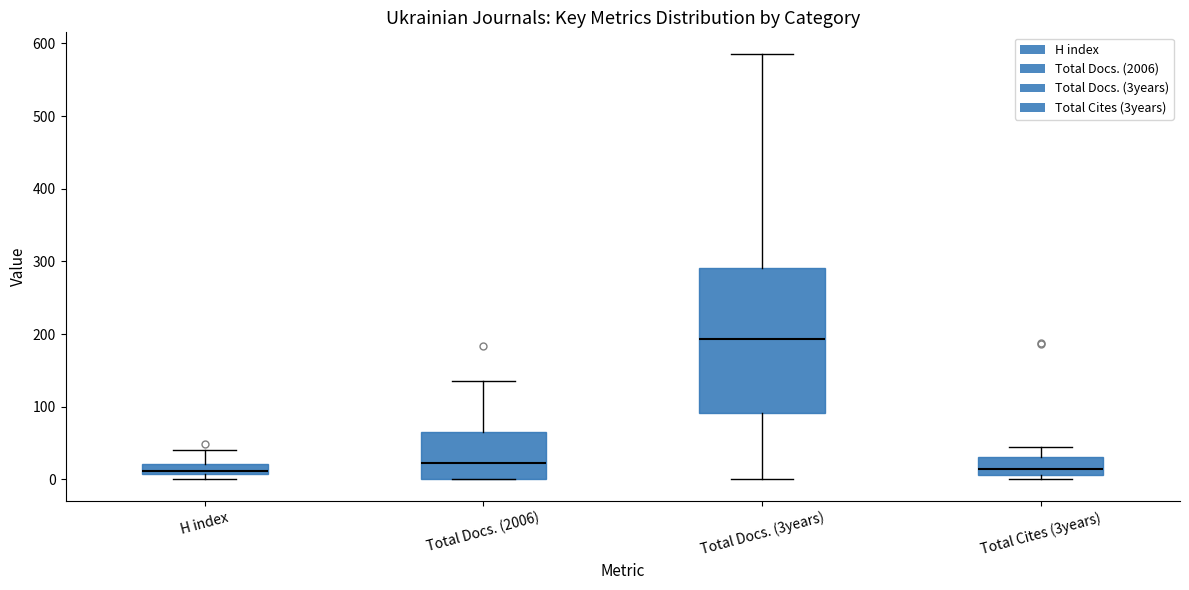

Which box's median line is the highest?

Total Docs. (3years)